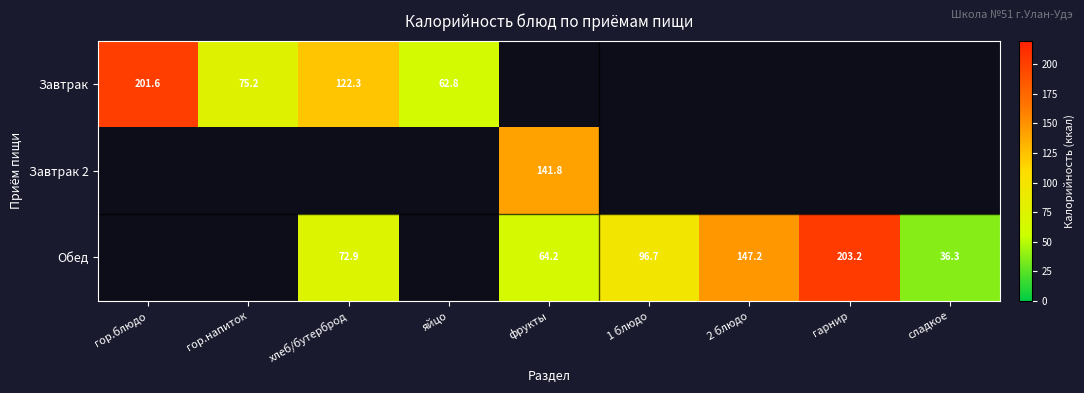

True or false: Завтрак has a value of 23.5 at яйцо.

False